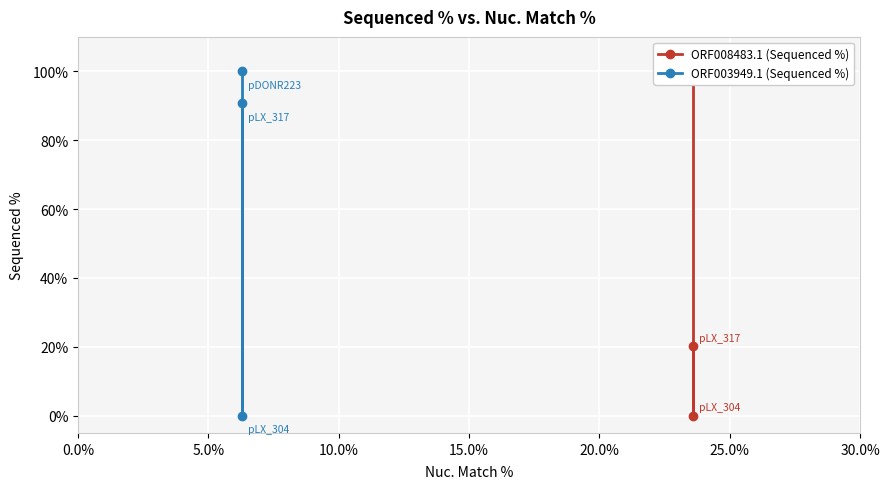

Is this an area chart (filled region under the line)?

No